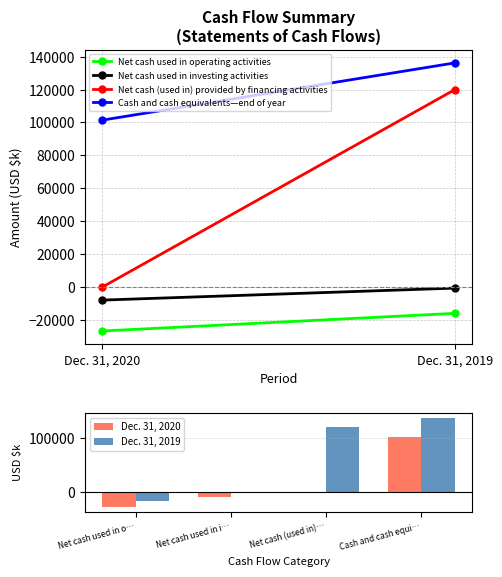

At which category is the sum across all series the highest?

Cash and cash equi…